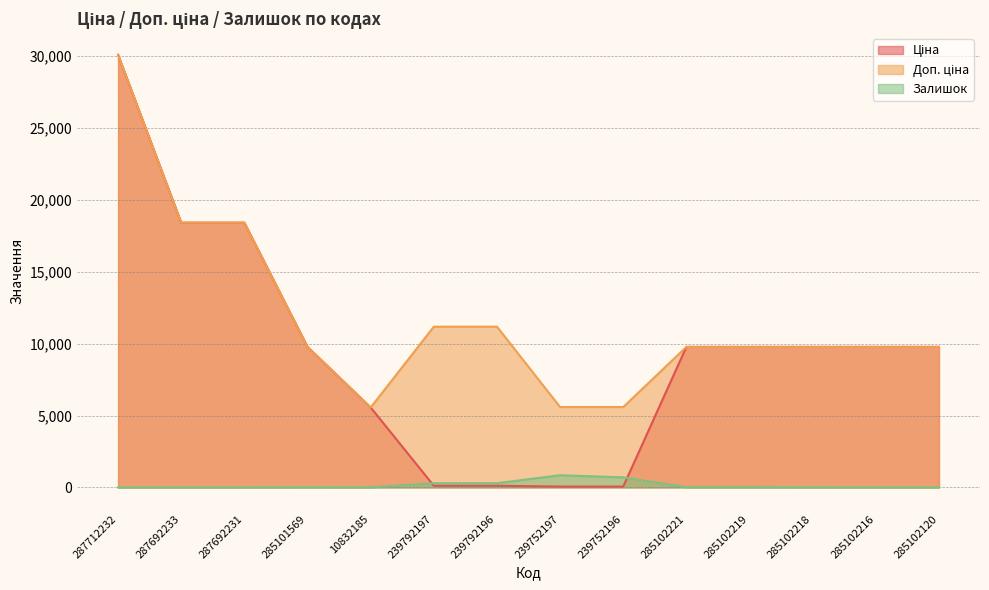

Is it true that Ціна equals 6044.5 at 285102219?

False